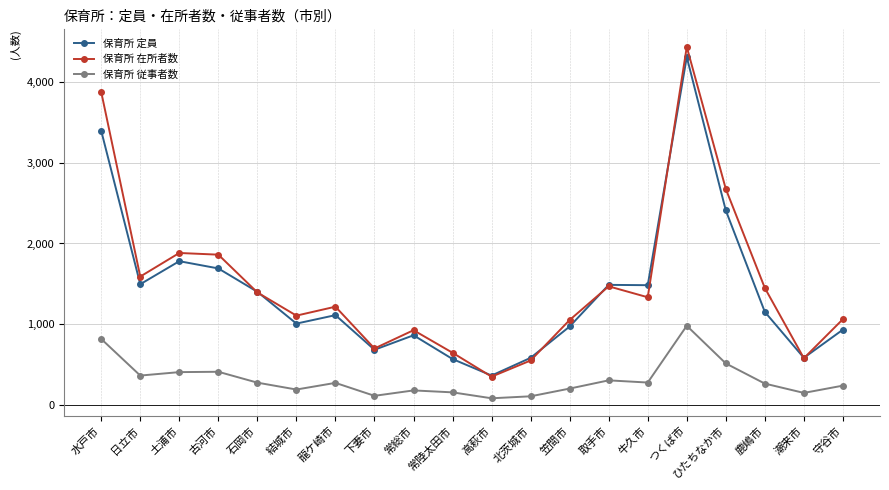

What is the sum of the 保育所 定員 values at 土浦市 and 守谷市?

2710.0